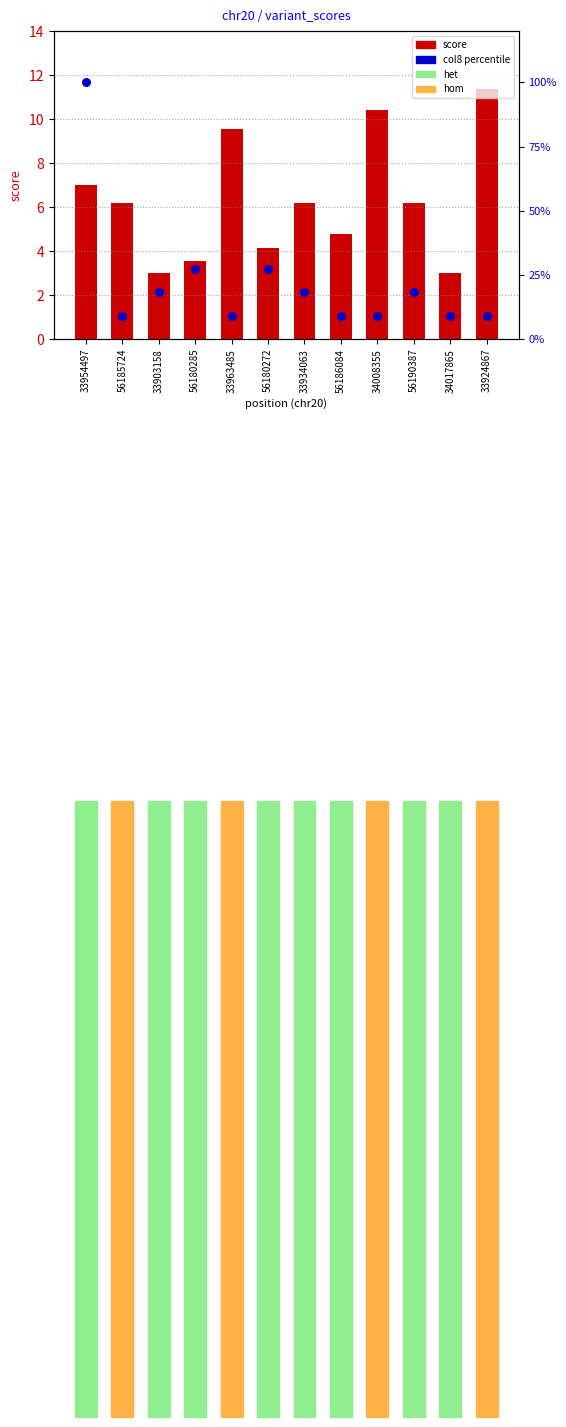

Is the value of col8 (% of max) at 33963485 greater than the value of score at 33963485?

No